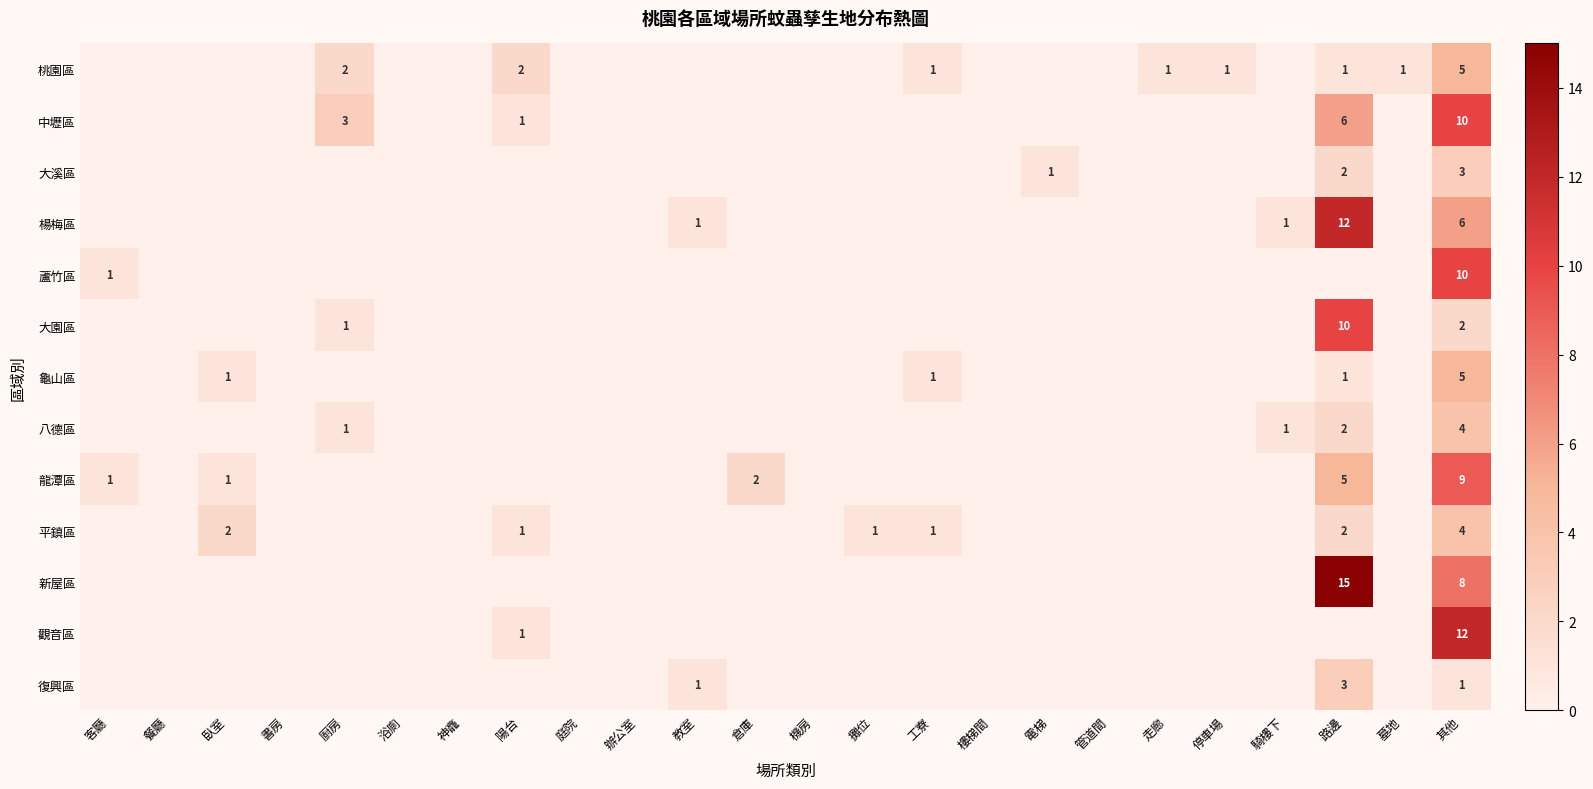

True or false: 觀音區 has a value of 0 at 神龕.

True